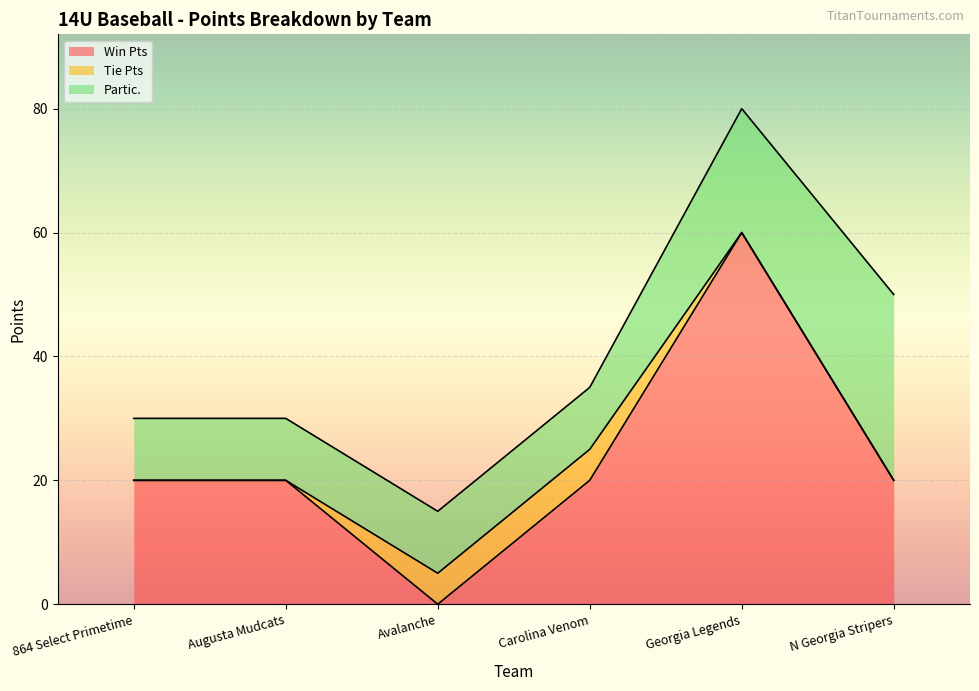

How many data points does each series have?

6